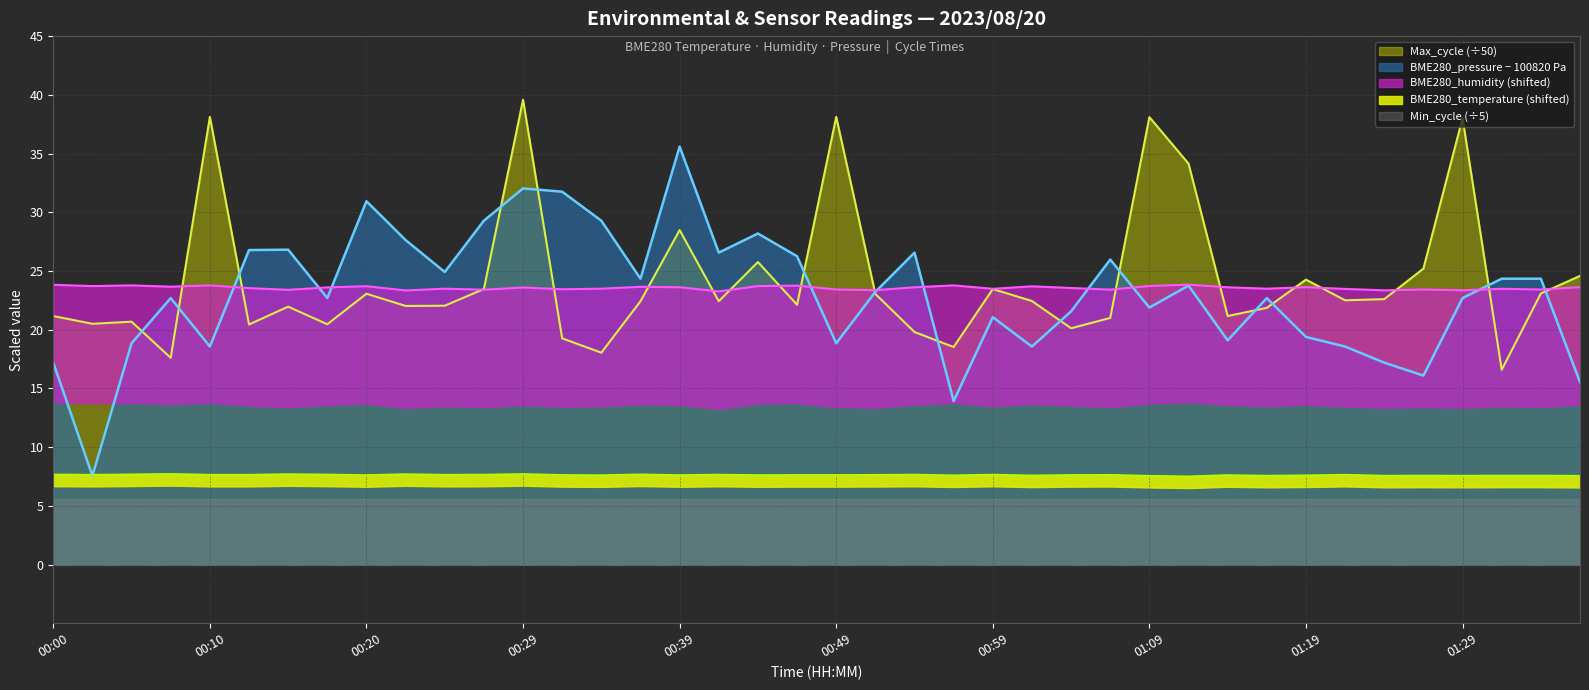

Count the BME280_temperature values in the range 7 to 8.

40